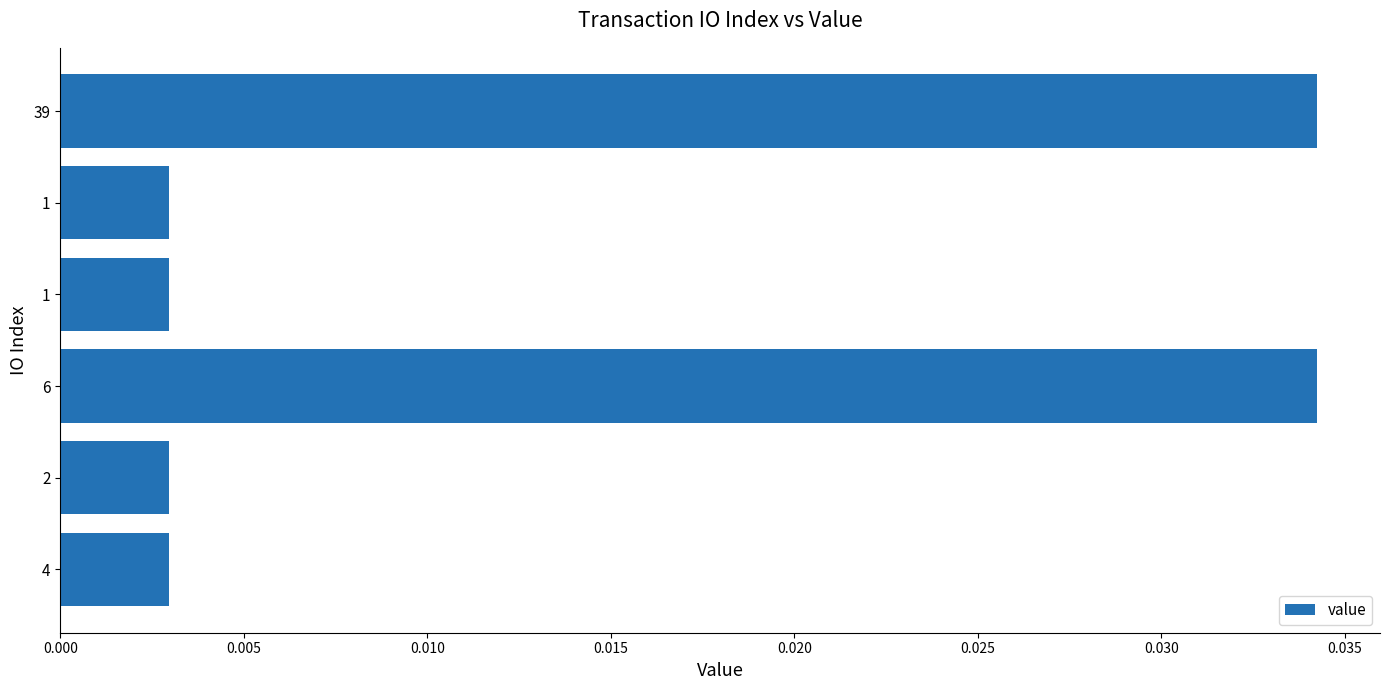

Count the number of categories in the chart.

6